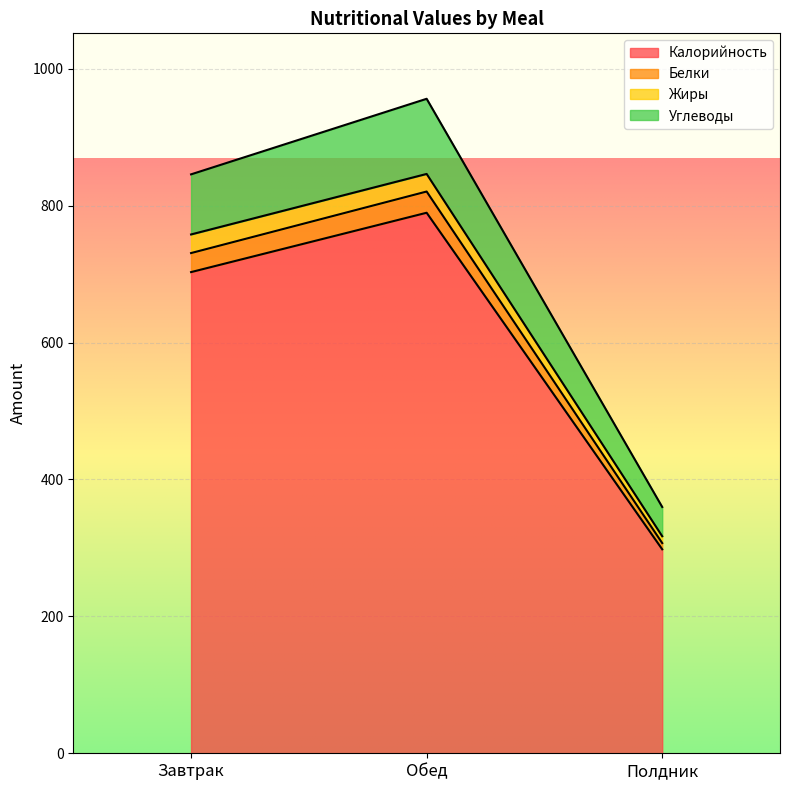

Read the Углеводы value at Полдник.

359.8